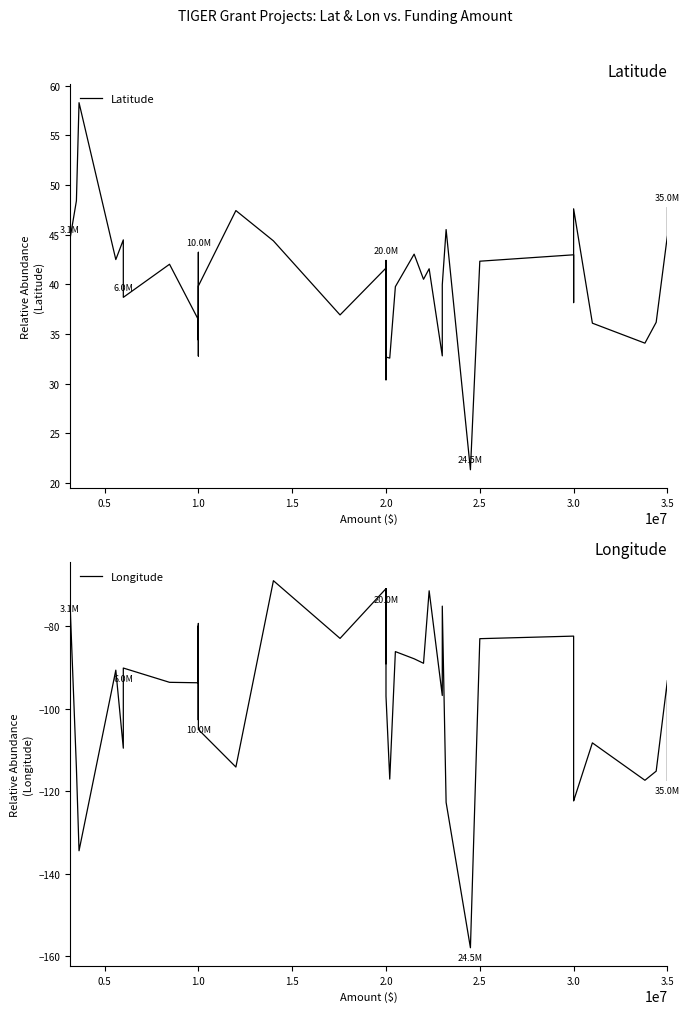

True or false: Longitude has more than 2 points higher than both neighbors.

True